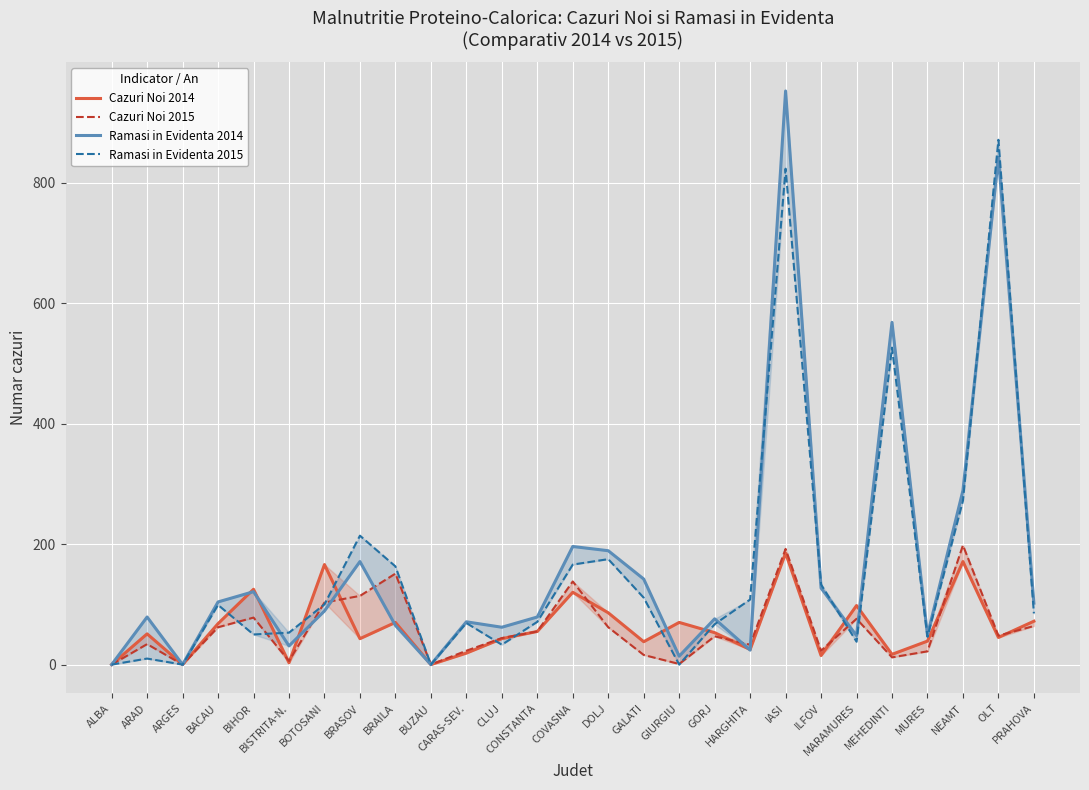

What is the sum of all Ramasi in Evidenta 2014 values?

4490